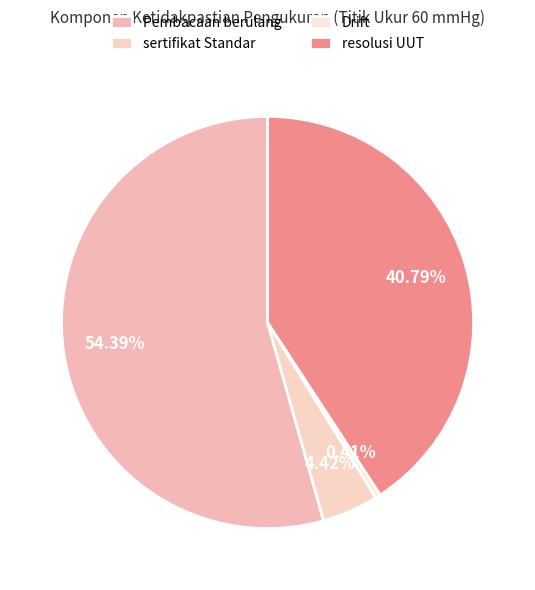

The resolusi UUT slice represents 41% of the pie. True or false?

True